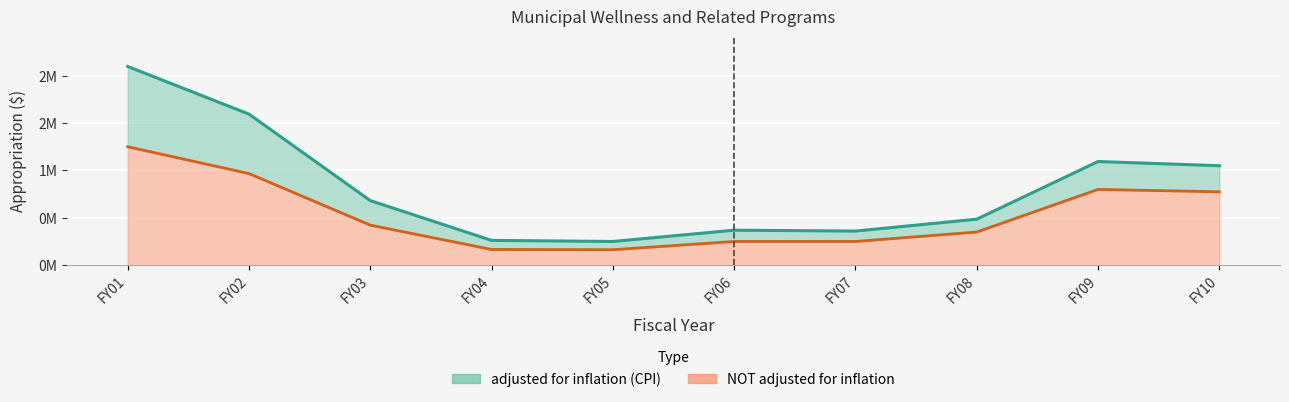

How many series are shown in this chart?

2